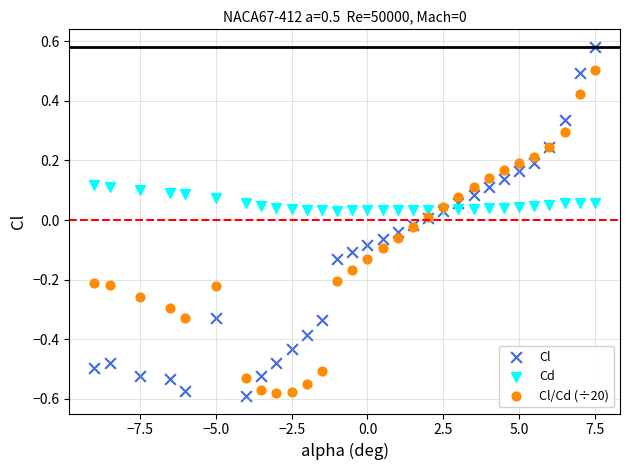

What is the X range (max minus min) for the scatter plot?

16.5